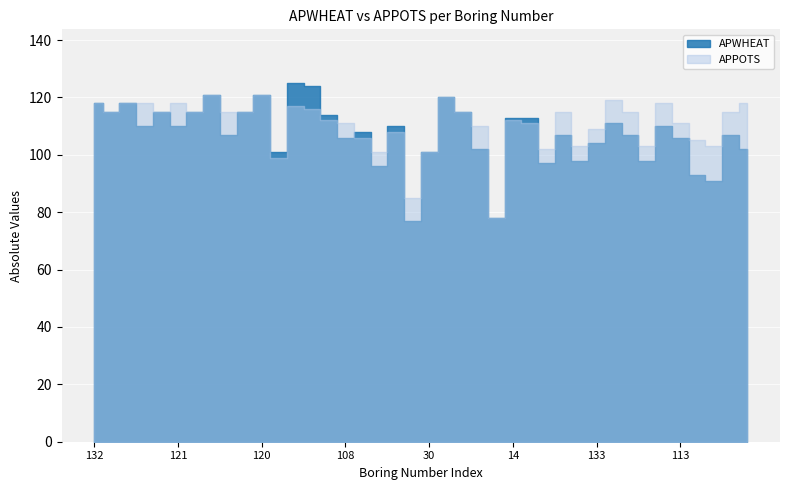

At 131, list the series in order from smallest to largest.

APWHEAT, APPOTS